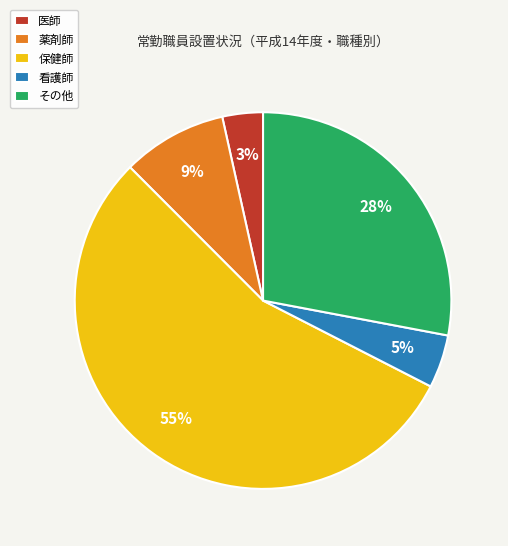

Is it true that 保健師 is 63% of the pie?

False